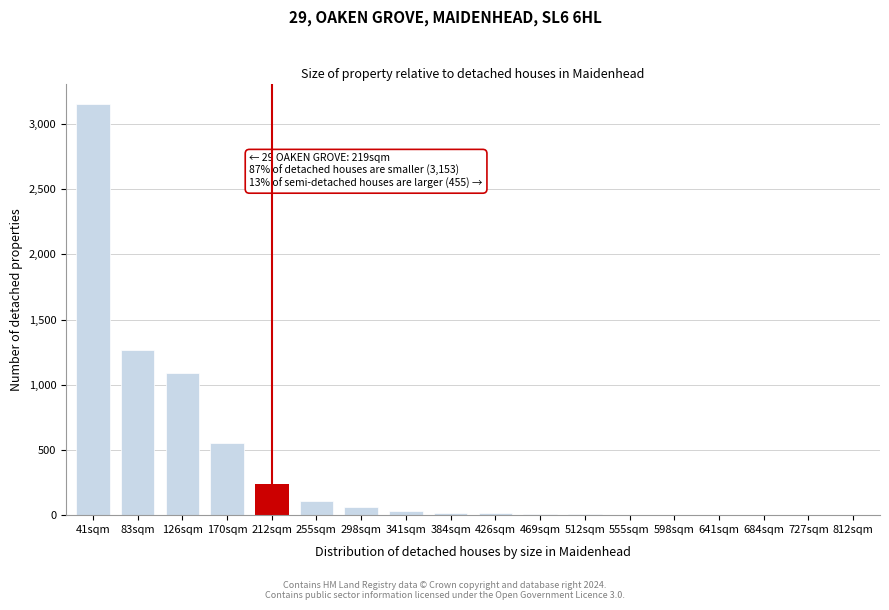

Where is the data nearest to the value 1577?

83sqm